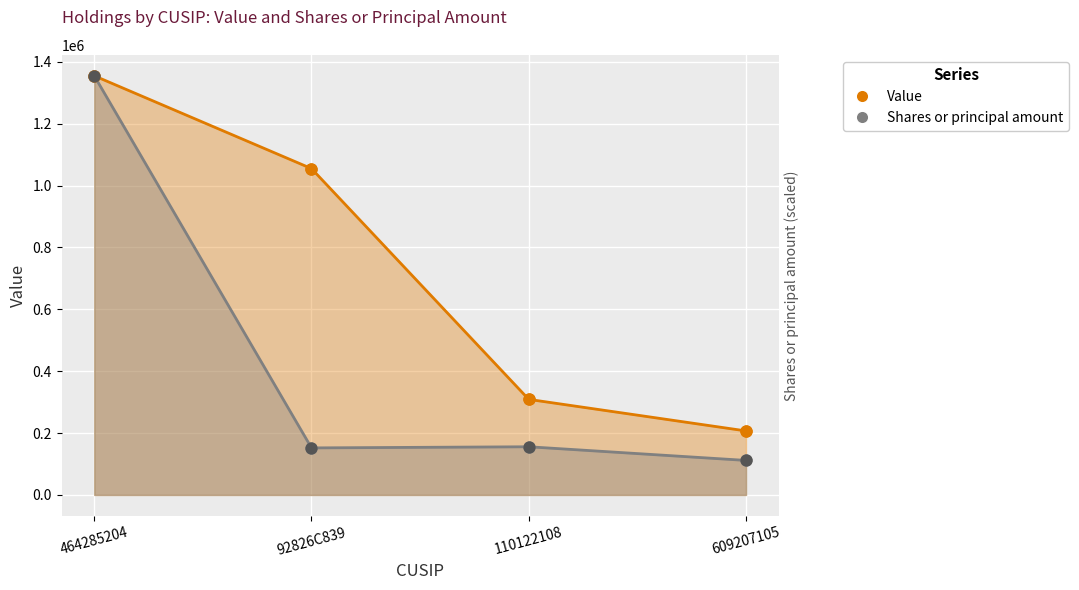

At how many categories does at least one series exceed 247440?

3